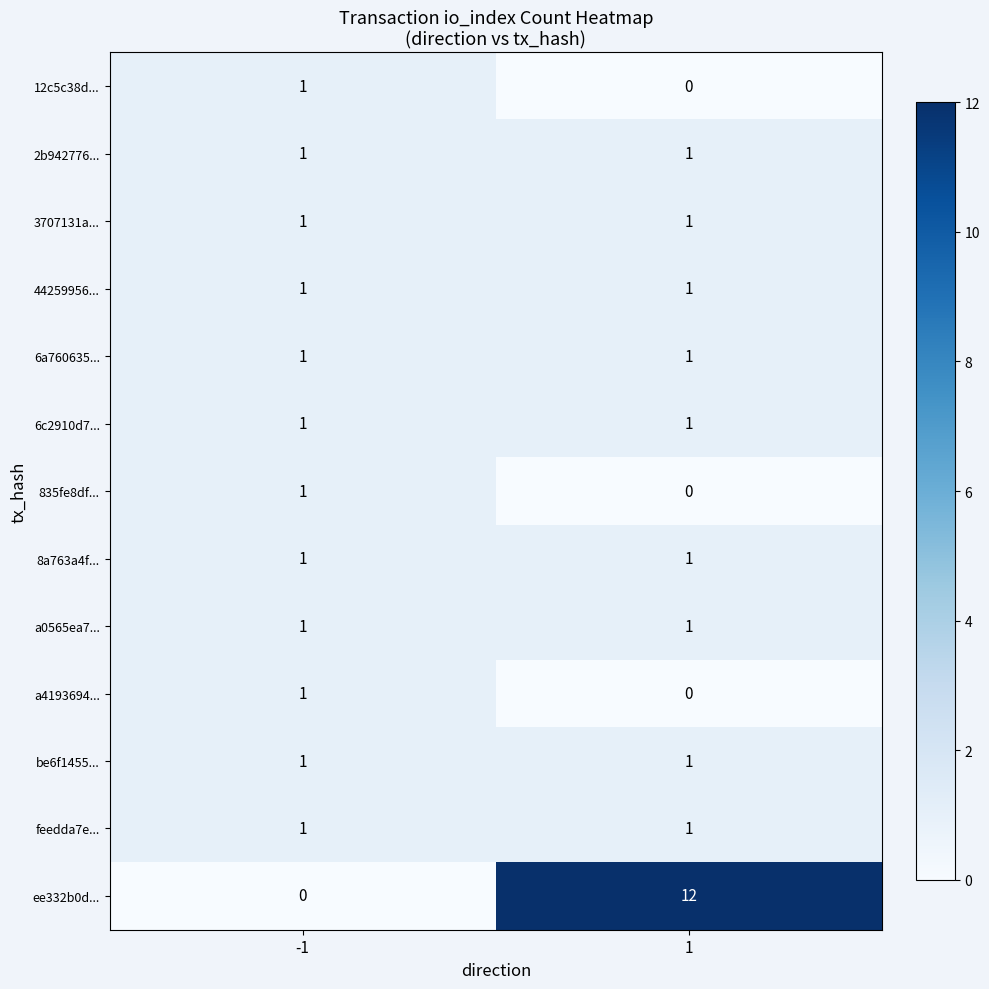

Which series has the largest total across all categories?

ee332b0d...